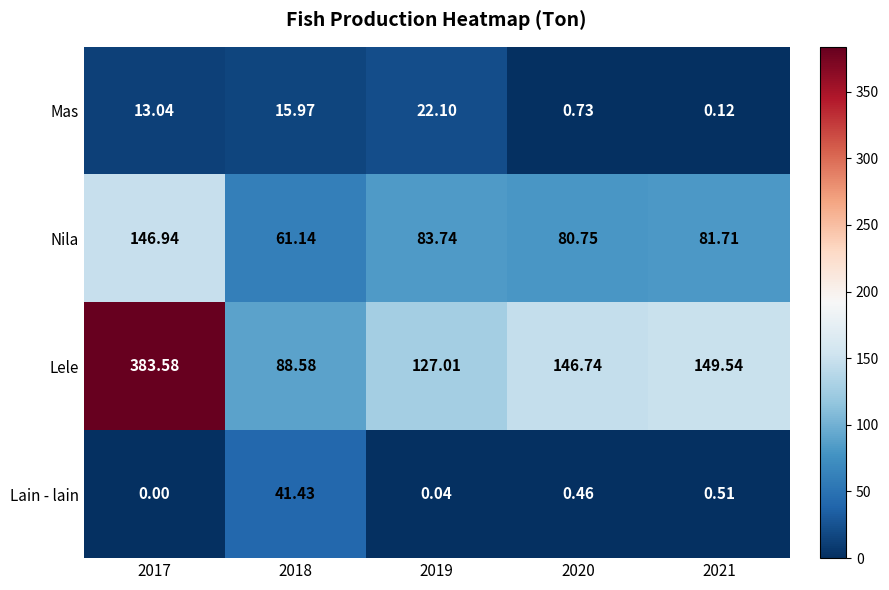

List the series in order of their peak value, lowest first.

Mas, Lain - lain, Nila, Lele